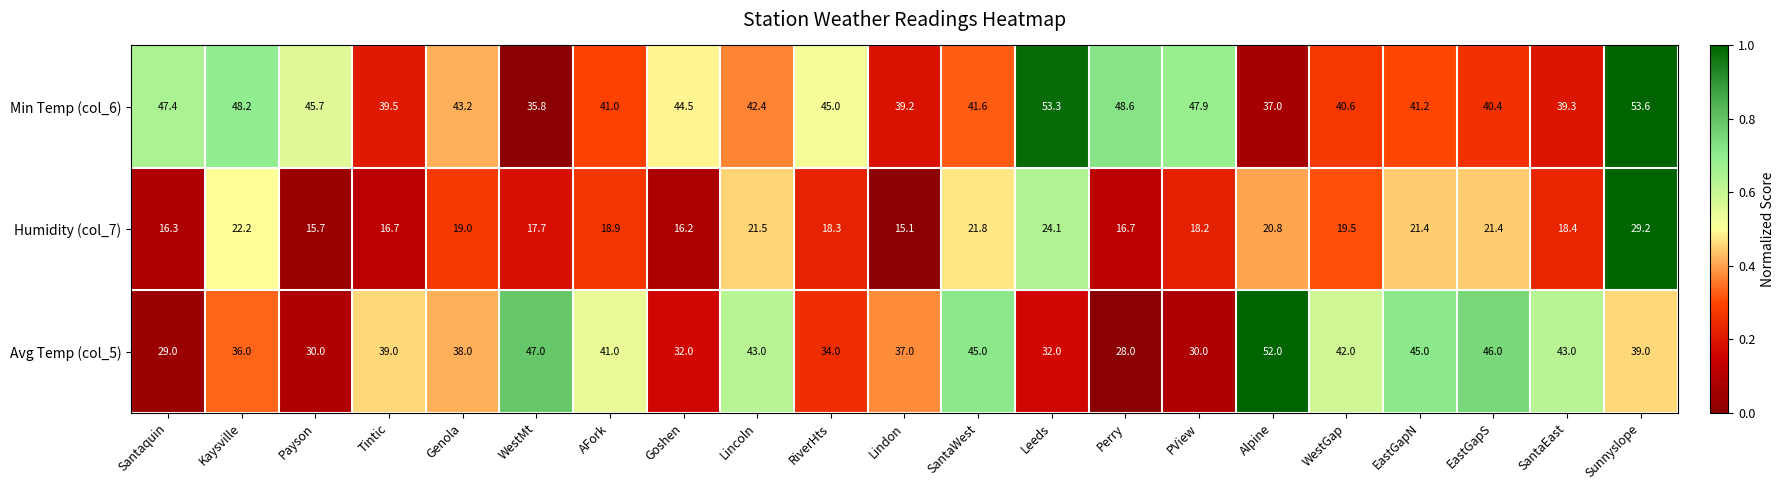

Which series has the widest spread of values?

Avg Temp (col_5)